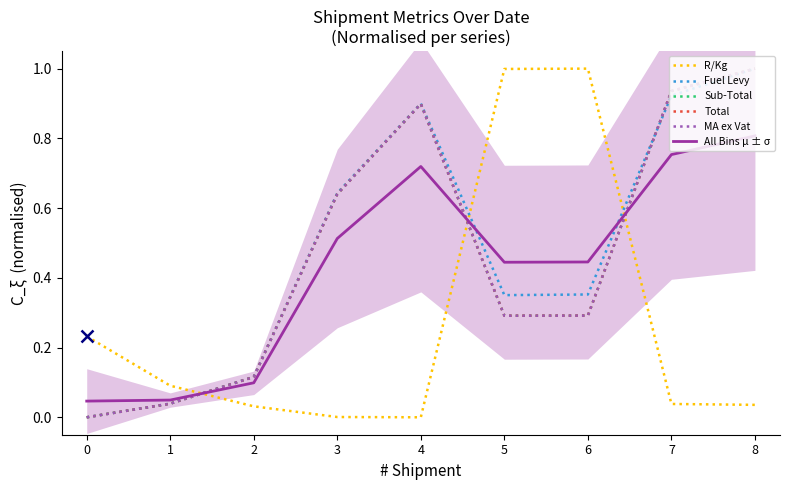

True or false: Total has more than 0 interior local peaks.

True